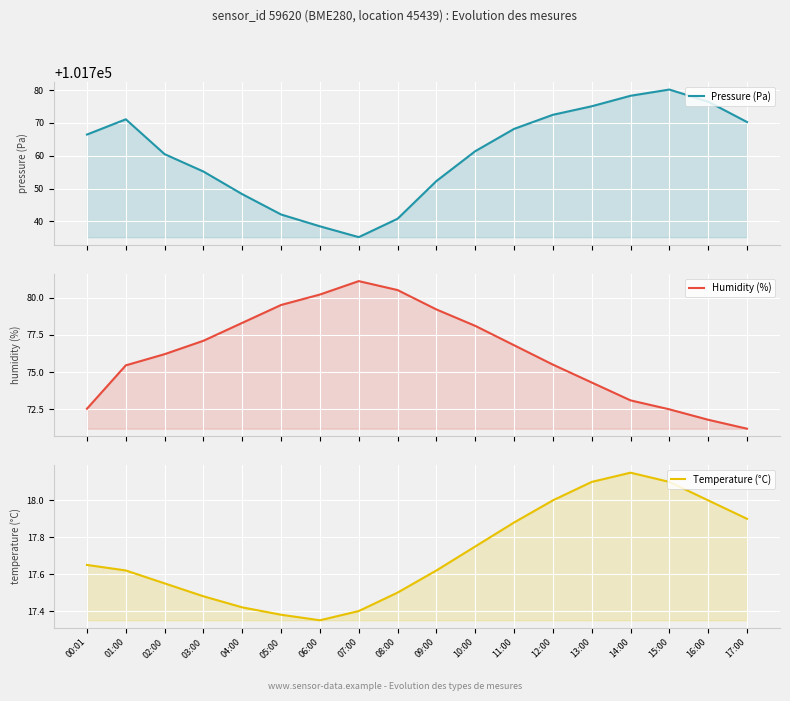

Between 05:00 and 01:00, which is larger?

01:00